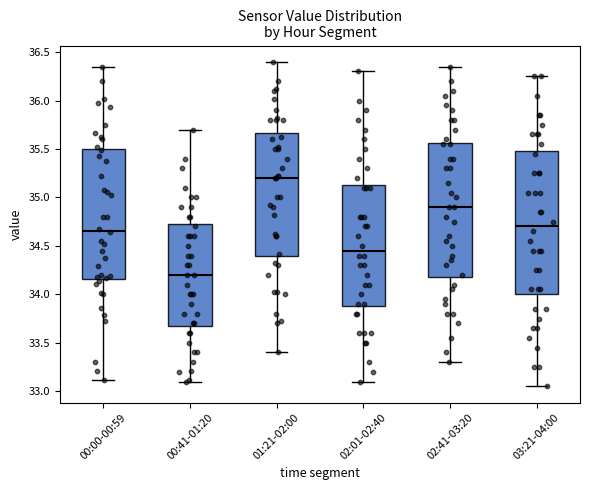

Reading left to right, read every box against the y-axis: the position of its median line, the range the box covers, and the ends of its whiskers. The values are not printed on the chart, so give them approximately, as read against the axis.

00:00-00:59: median 34.65, box 34.15 to 35.50, whiskers 33.10 to 36.35
00:41-01:20: median 34.20, box 33.70 to 34.75, whiskers 33.10 to 35.70
01:21-02:00: median 35.20, box 34.40 to 35.65, whiskers 33.40 to 36.40
02:01-02:40: median 34.45, box 33.90 to 35.15, whiskers 33.10 to 36.30
02:41-03:20: median 34.90, box 34.20 to 35.55, whiskers 33.30 to 36.35
03:21-04:00: median 34.70, box 34.00 to 35.50, whiskers 33.05 to 36.25